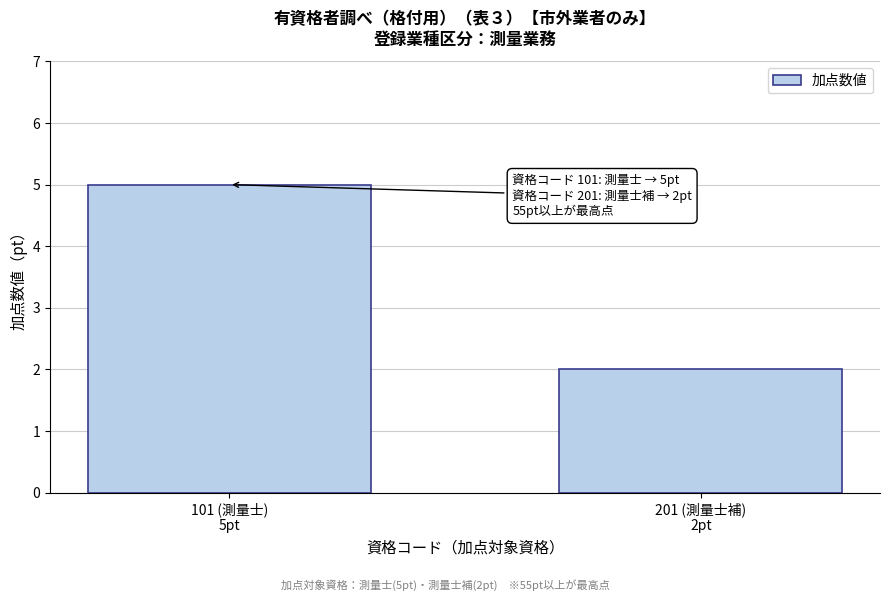

Reading left to right, list all the values displayed in this chart.

5	2